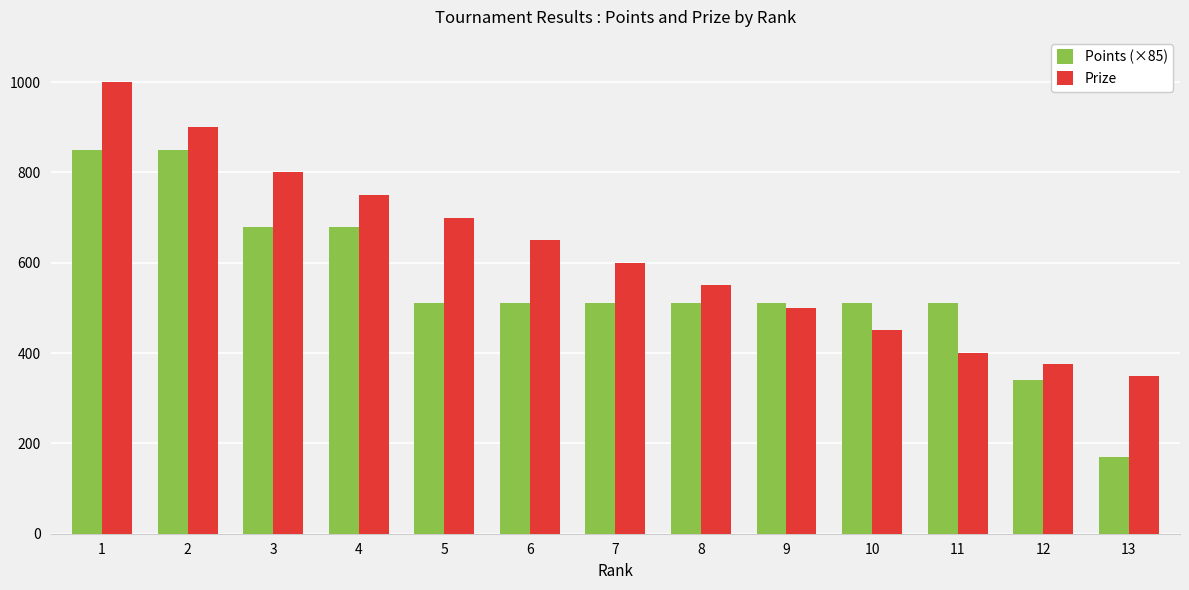

What is the spread (max minus min) of values at 11?

110